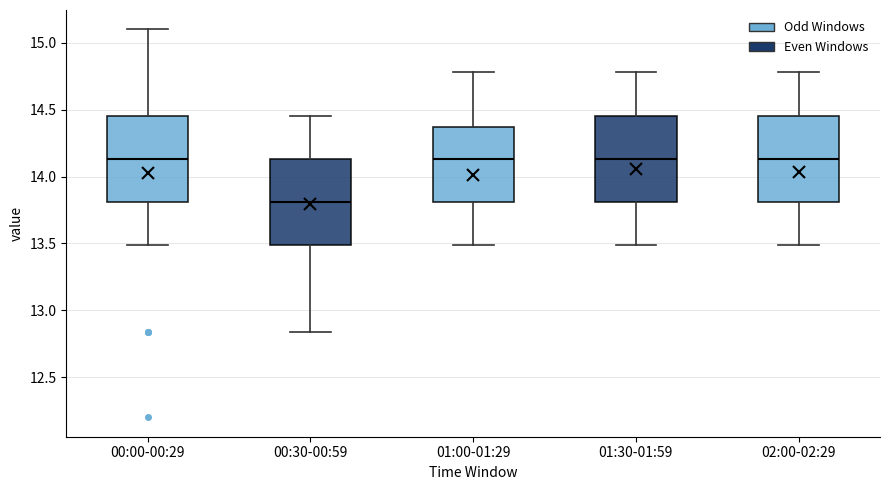

Reading left to right, transcribe this box plot: for each box, give where its median line is, the range the box spans, and where its two whiskers end, as read against the y-axis. The values are not printed on the chart, so give them approximately, as read against the axis.

00:00-00:29: median 14.15, box 13.80 to 14.45, whiskers 13.50 to 15.10
00:30-00:59: median 13.80, box 13.50 to 14.15, whiskers 12.85 to 14.45
01:00-01:29: median 14.15, box 13.80 to 14.35, whiskers 13.50 to 14.80
01:30-01:59: median 14.15, box 13.80 to 14.45, whiskers 13.50 to 14.80
02:00-02:29: median 14.15, box 13.80 to 14.45, whiskers 13.50 to 14.80